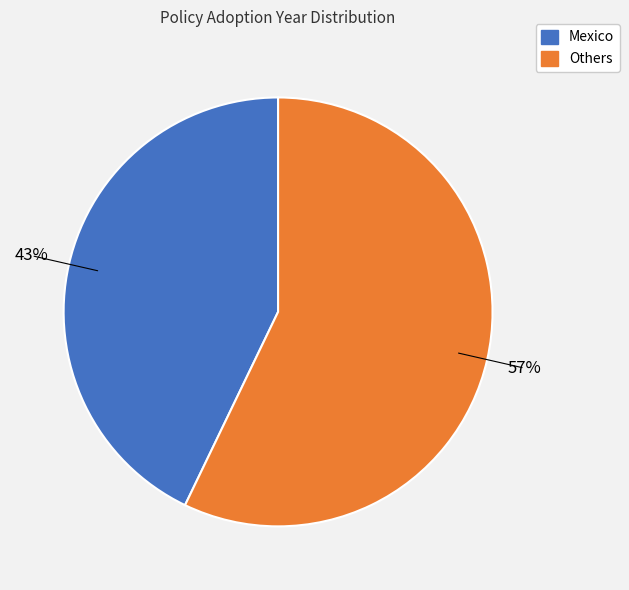

To the nearest percent, what is the difference between the largest and smallest slice percentages?

14%